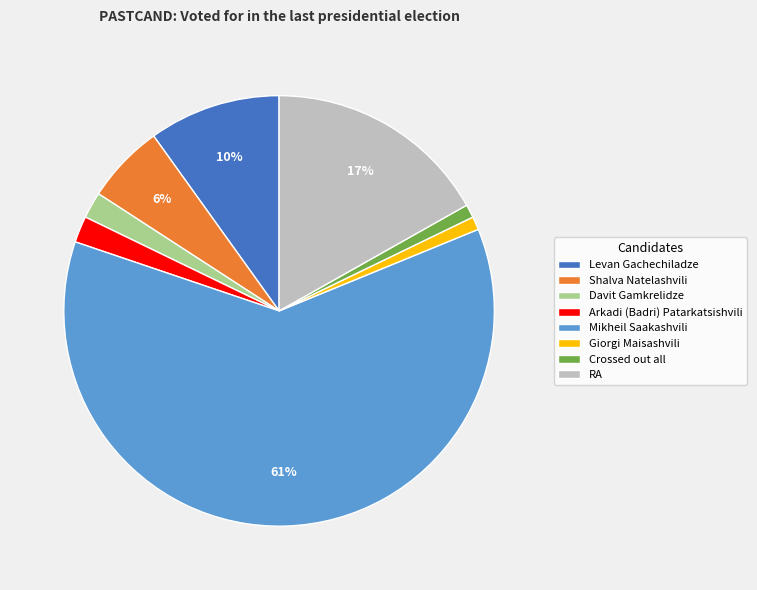

Count the number of slices in the pie.

8